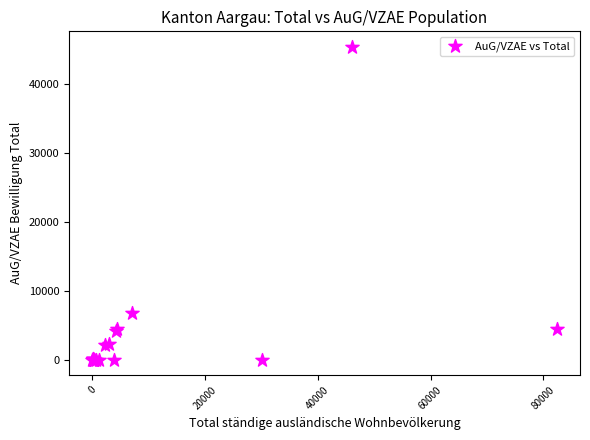

What Y value in the scatter plot is closest to 22689?

6701